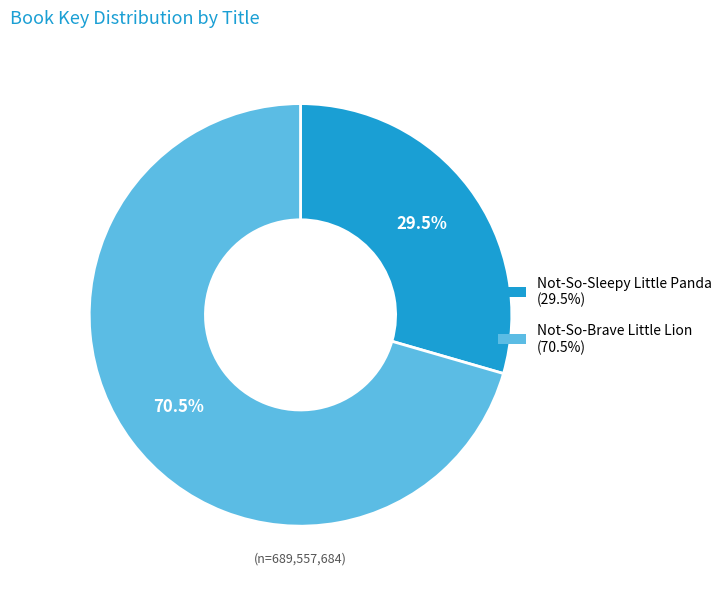

To the nearest percent, what is the average slice percentage?

50%